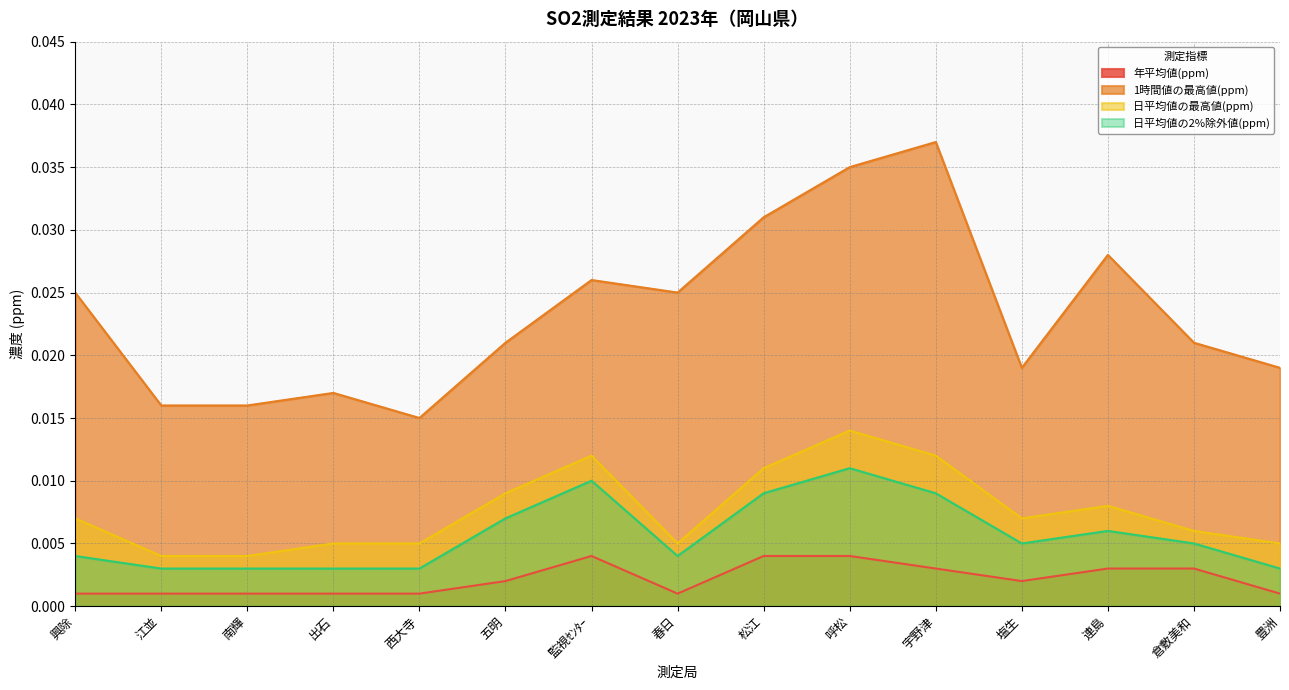

Rank the categories by 年平均値(ppm) value from lowest to highest.

興除, 江並, 南輝, 出石, 西大寺, 春日, 豊洲, 五明, 塩生, 宇野津, 連島, 倉敷美和, 監視ｾﾝﾀｰ, 松江, 呼松